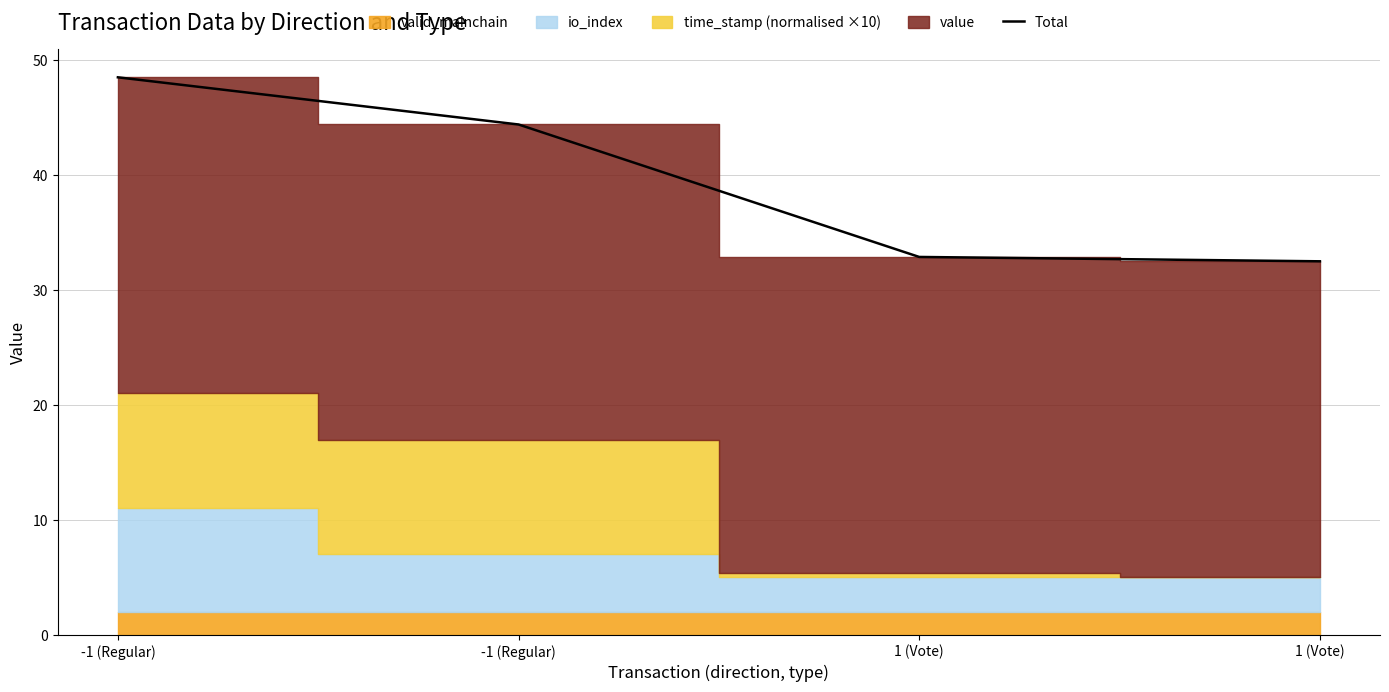

What is the minimum value shown in the chart?

32.5